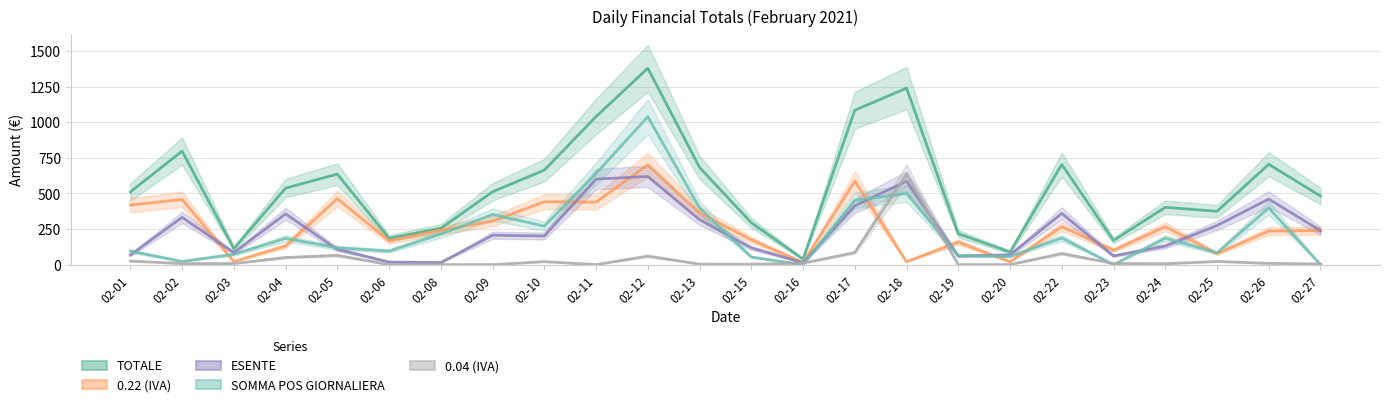

What is the difference between the TOTALE values at 02-27 and 02-08?

227.1